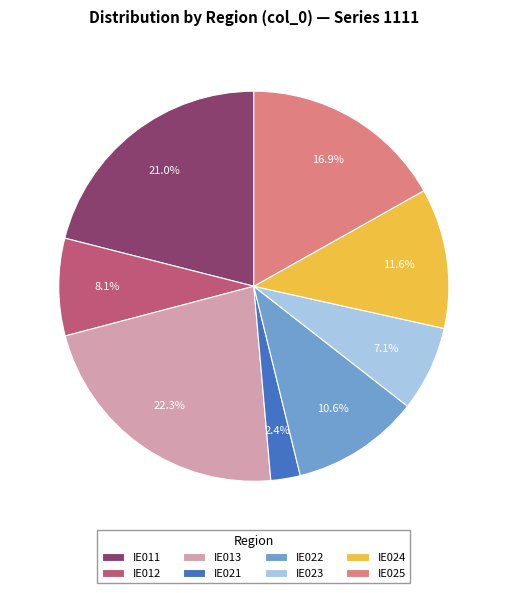

Count the number of slices in the pie.

8